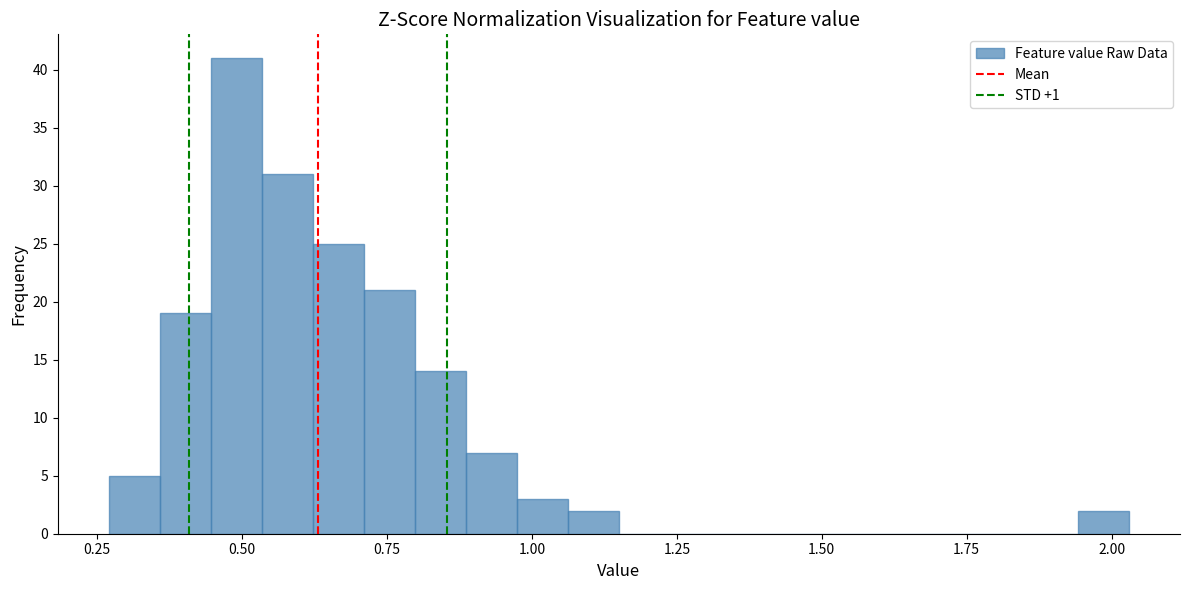

Read against the x-axis, roughly where is the centre of the tallest bar?

0.50